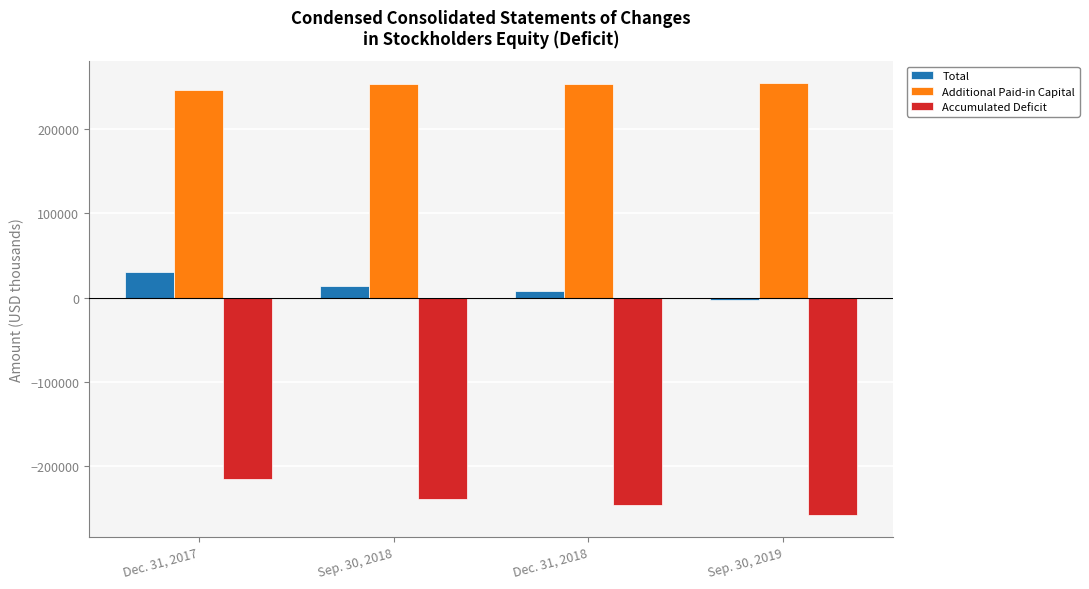

What is the label of the 3rd bar from the right?

Sep. 30, 2018